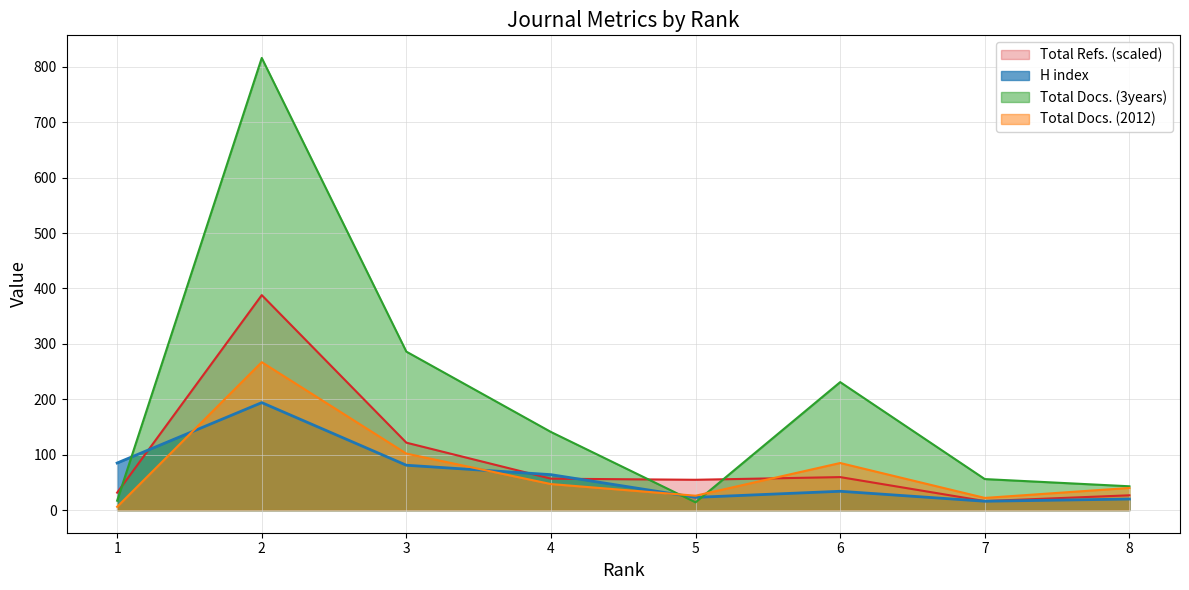

Where is H index nearest to the value 105?

1